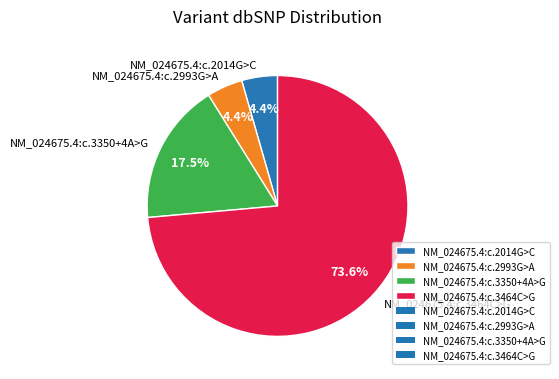

What is the ratio of the value at NM_024675.4:c.2993G>A to the value at NM_024675.4:c.3350+4A>G?

0.3